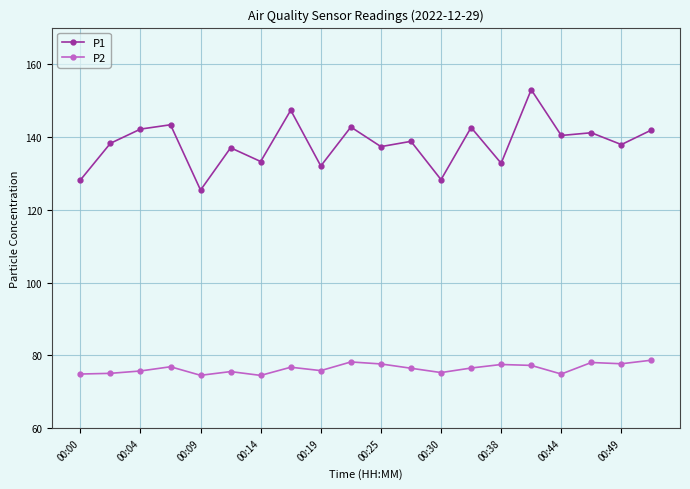

Which series has the widest spread of values?

P1